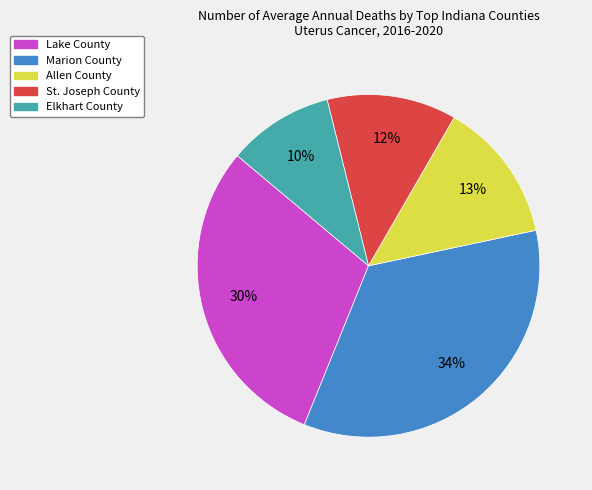

Approximately how many times larger is the value at Allen County compared to Elkhart County?

1.3